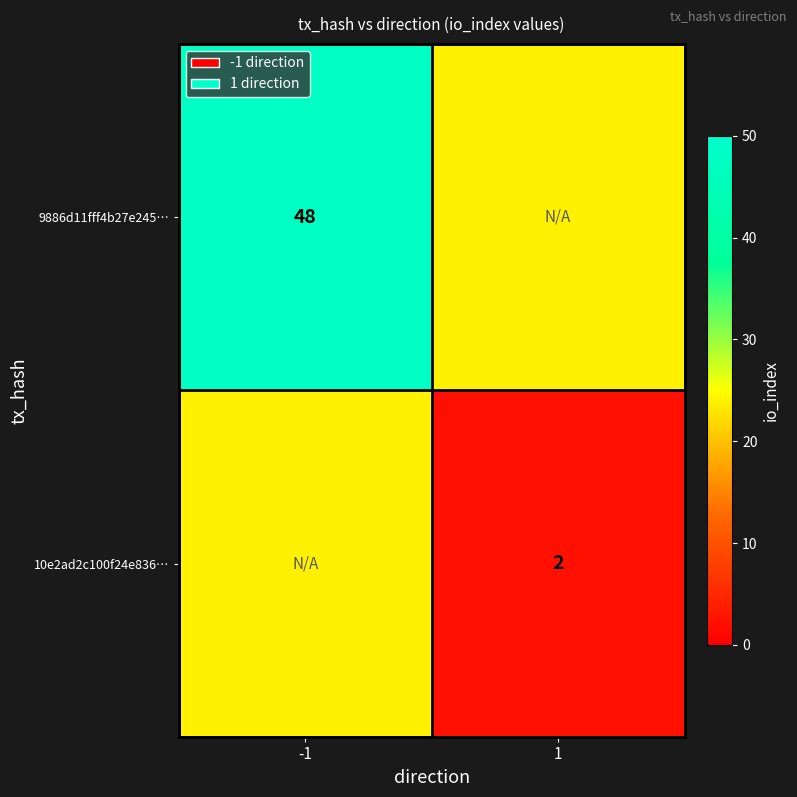

Is it true that 10e2ad2c100f24e836… equals 1 at 1?

False